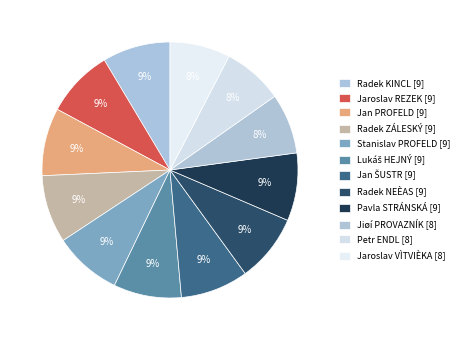

Does any single category account for the majority?

No